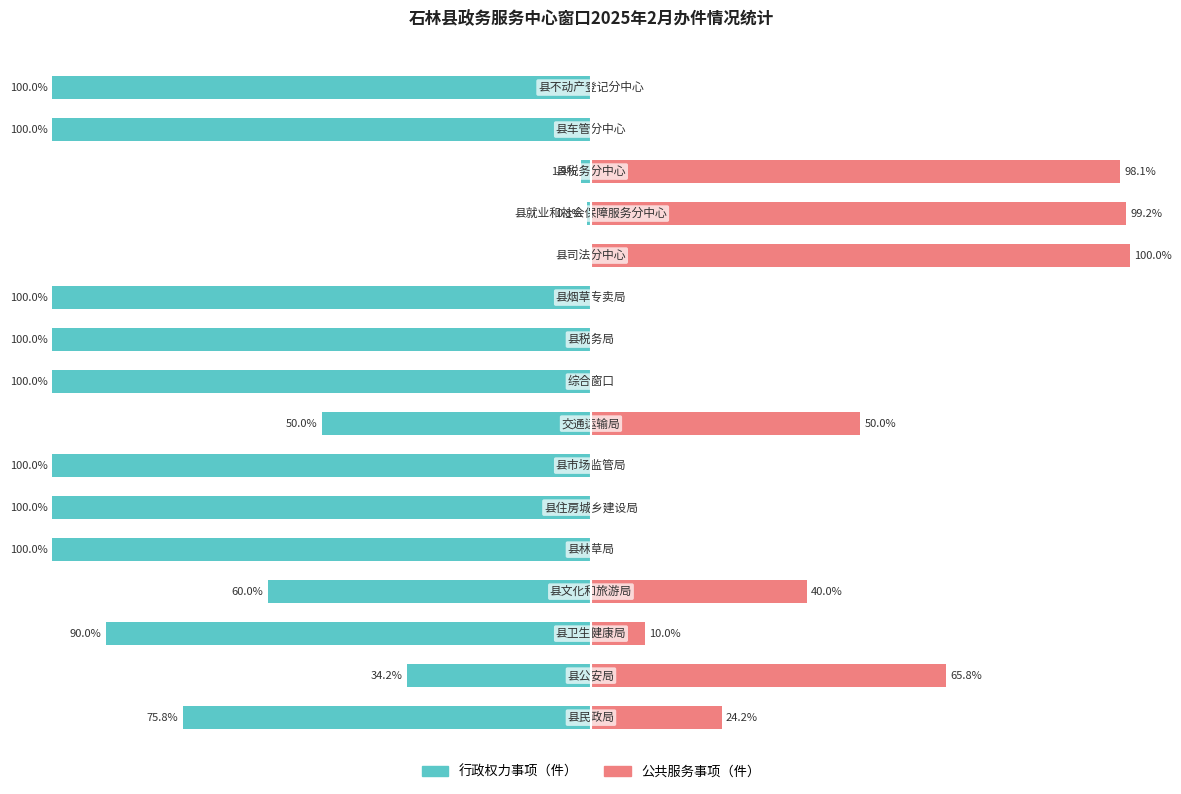

What is the difference between the second highest and second lowest values in the 公共服务事项（件） series?

99.2